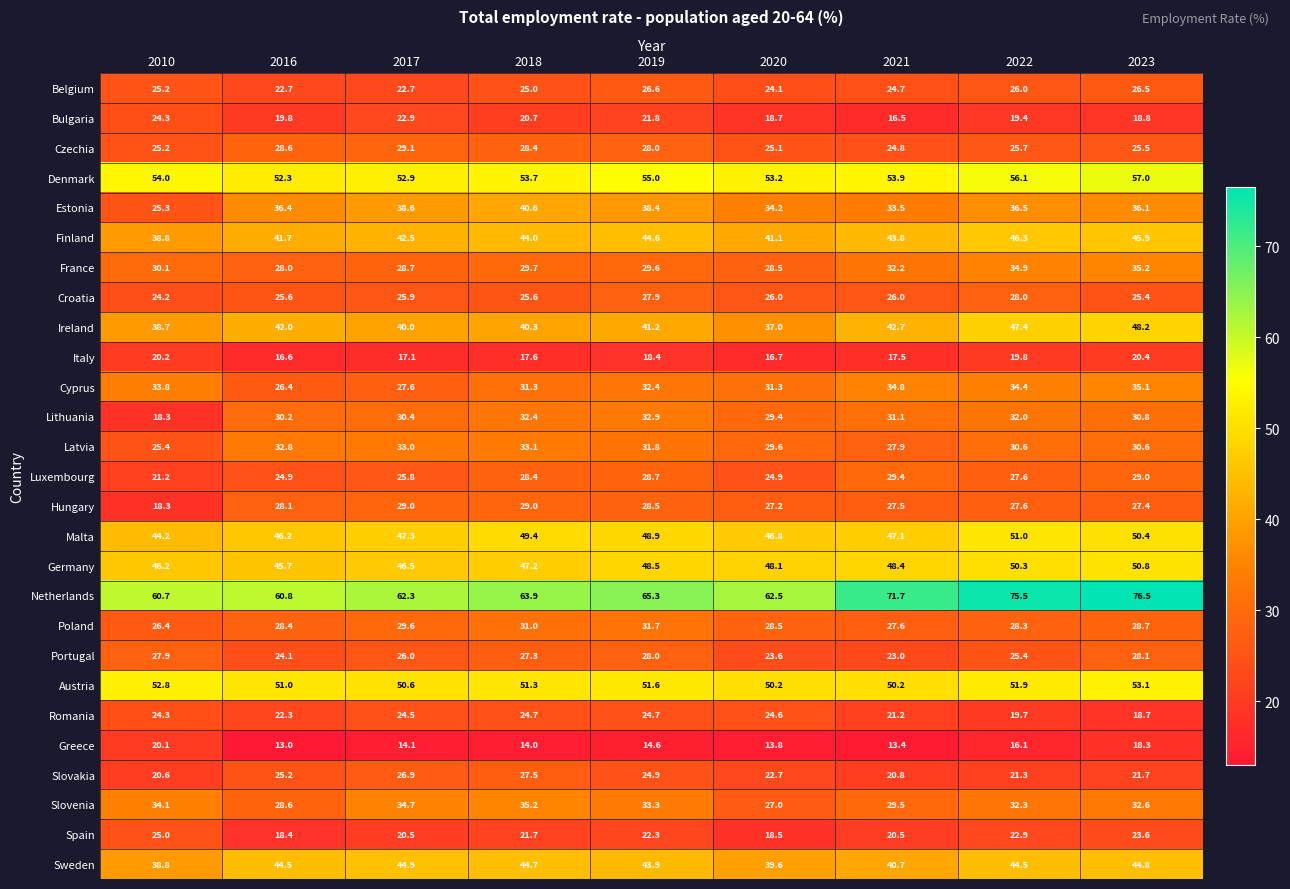

The Lithuania series shows 16.1 at 2021. True or false?

False